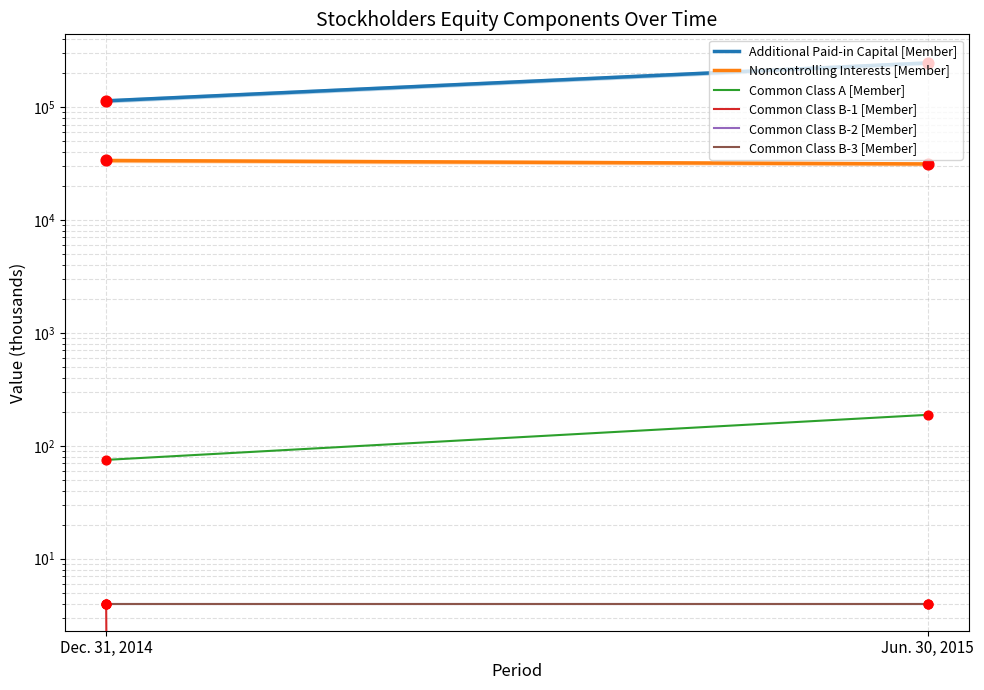

At which category is the sum across all series the highest?

Jun. 30, 2015